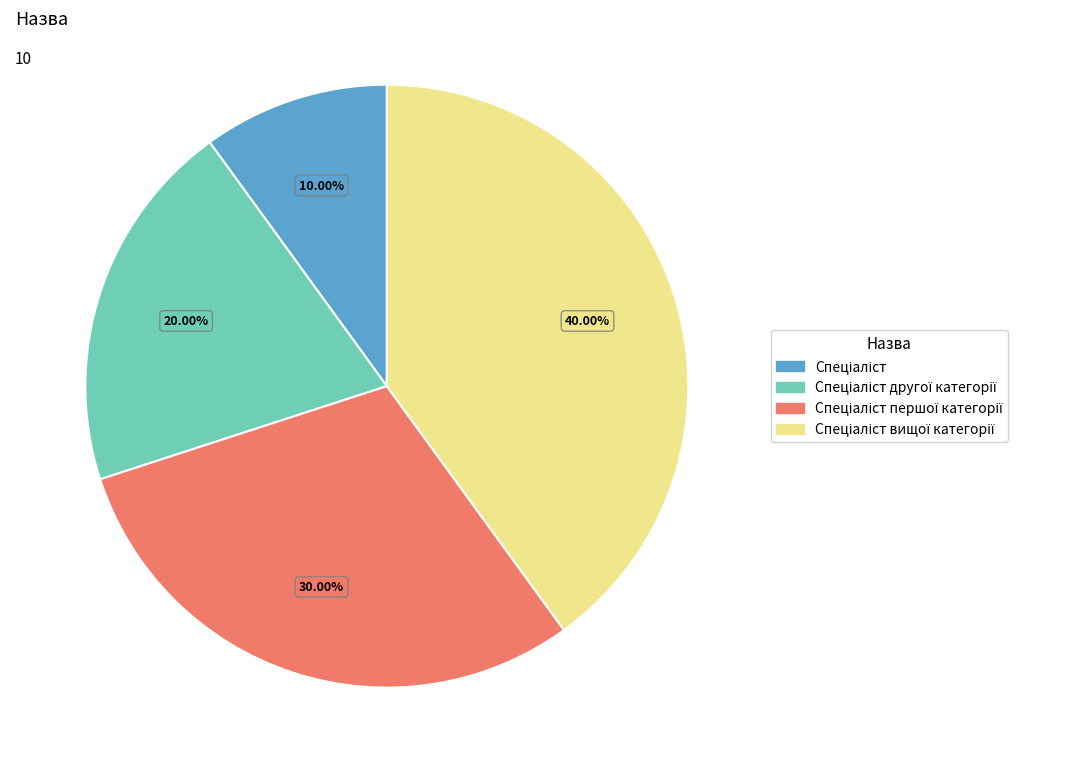

Does any single category account for the majority?

No